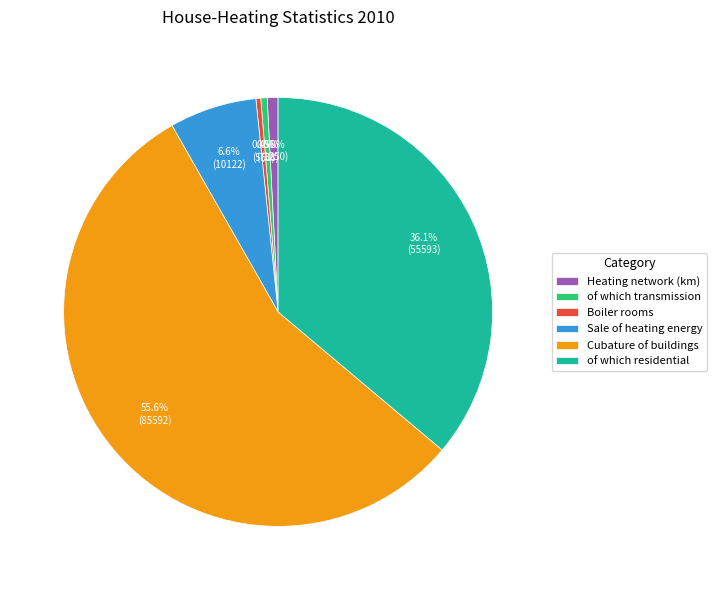

Between Cubature of buildings and Heating network (km), which is larger?

Cubature of buildings